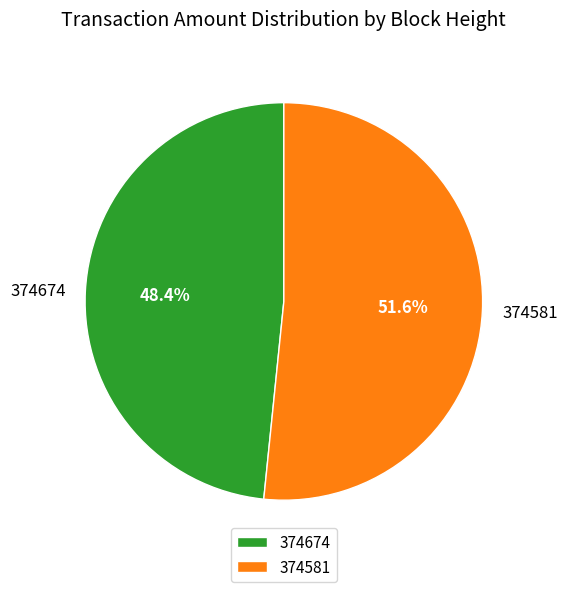

Which category has the smallest portion of the pie?

374674